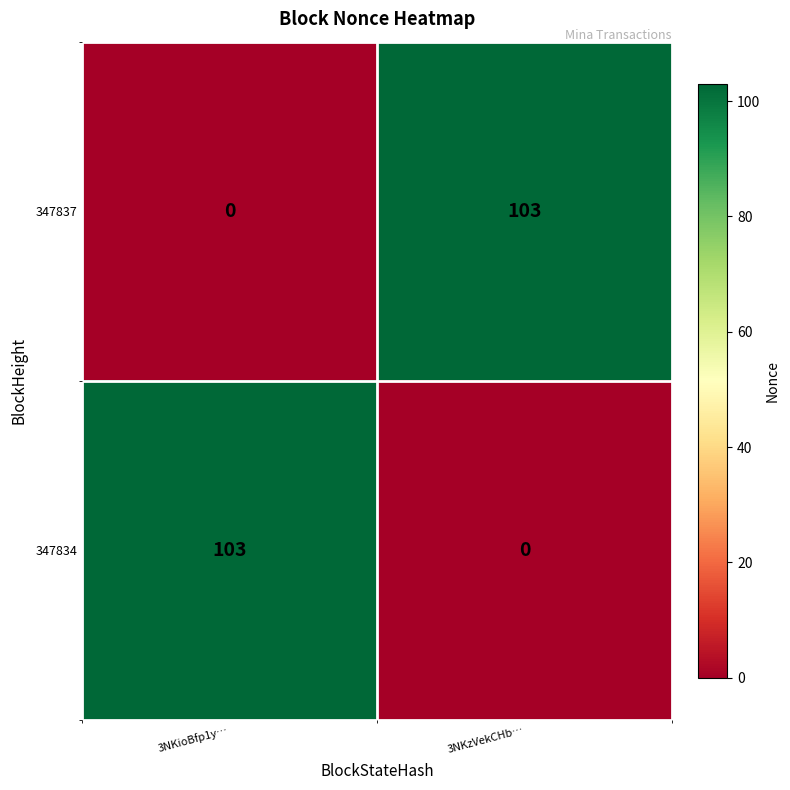

True or false: 347837 has a value of 66 at 3NKzVekCHb….

False